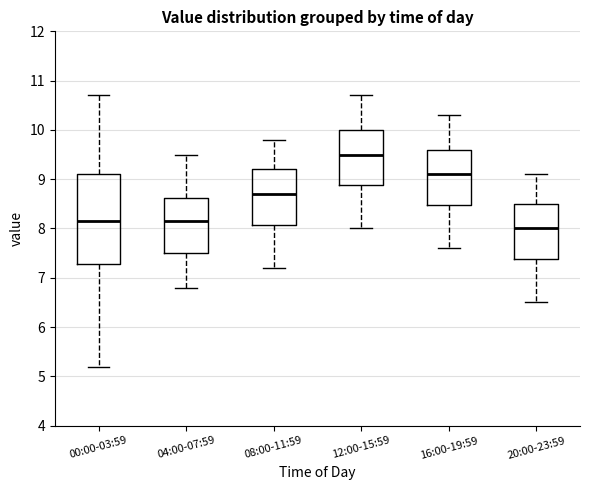

Which box is the tallest, from its lower edge to its upper edge?

00:00-03:59